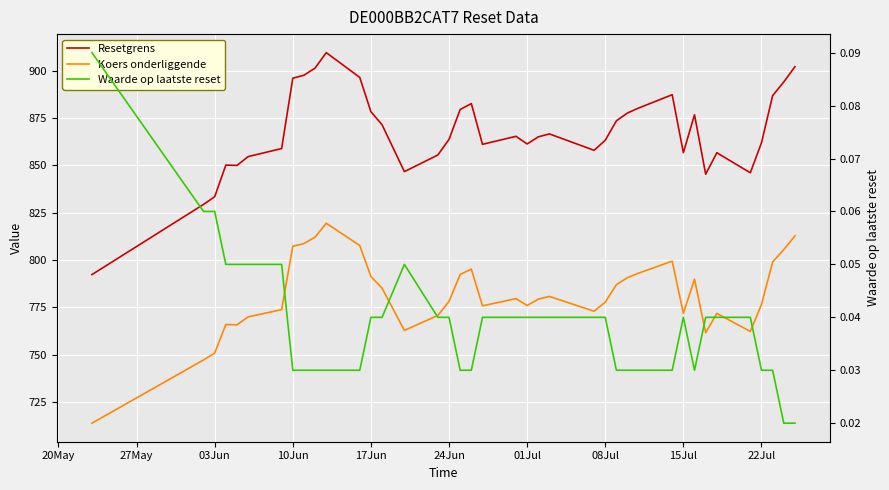

What is the value of the Koers onderliggende point at the 29th from the left?

793.0